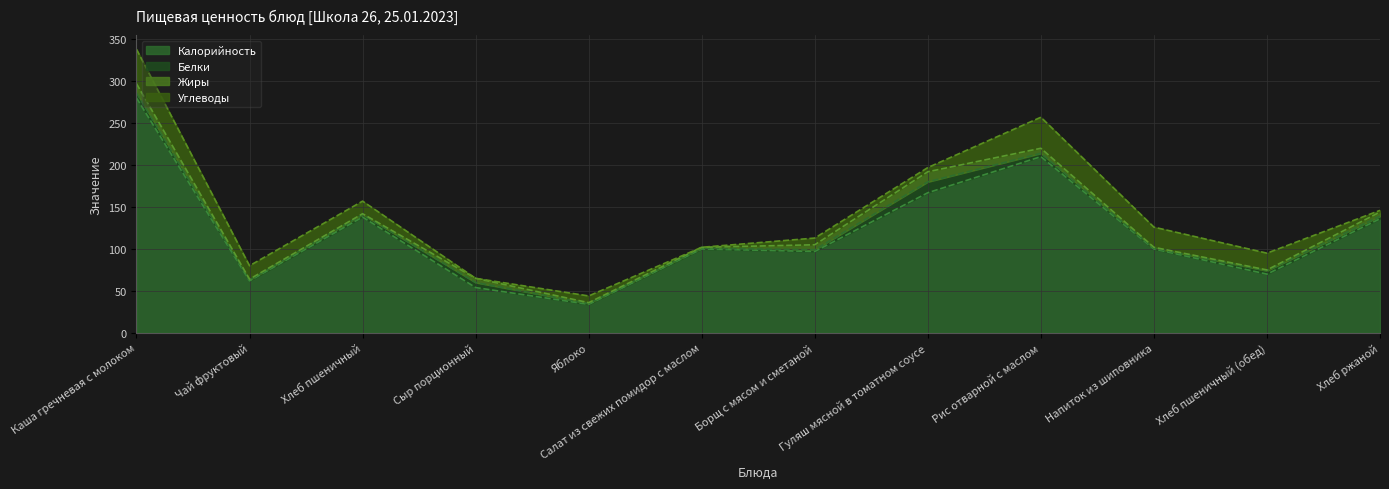

Between which two adjacent categories do Углеводы and Белки first intersect?

Хлеб пшеничный and Сыр порционный